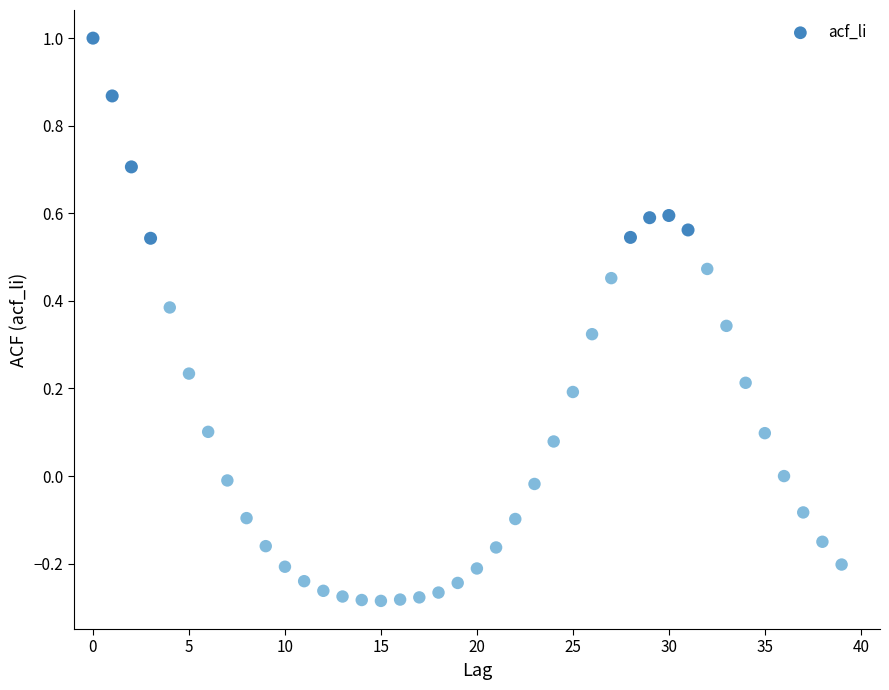

What is the range of Y values (max minus min)?

1.3